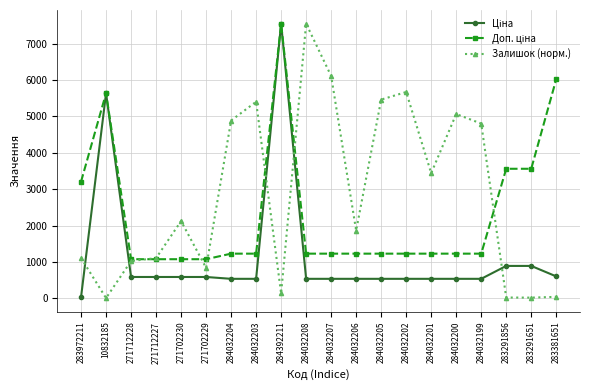

At which category is the sum across all series the highest?

284392211